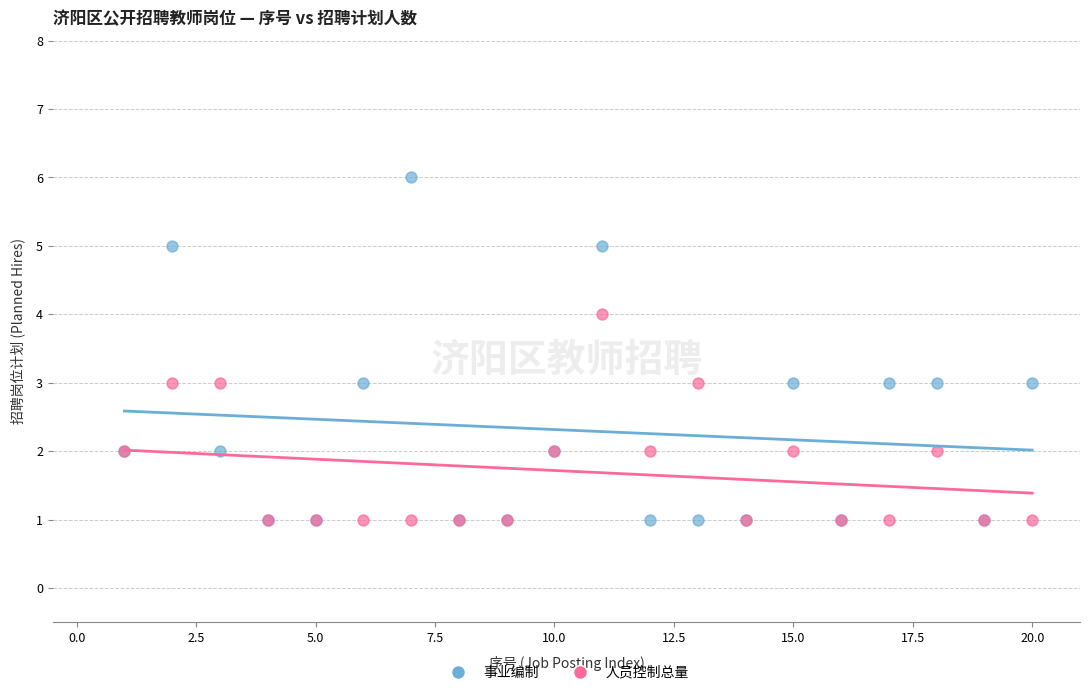

Which series has the largest Y range (max minus min)?

事业编制